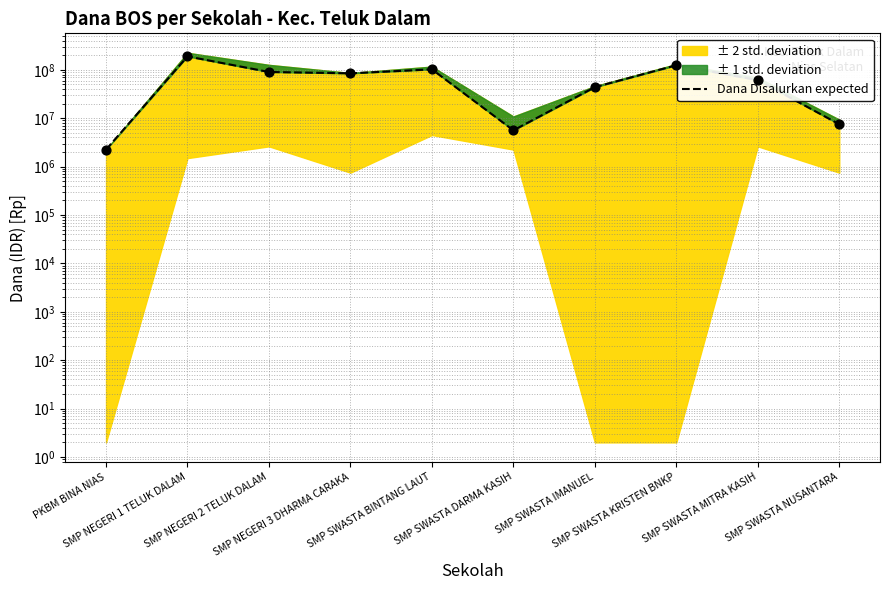

Which has a higher value, SMP NEGERI 2 TELUK DALAM or SMP NEGERI 1 TELUK DALAM?

SMP NEGERI 1 TELUK DALAM